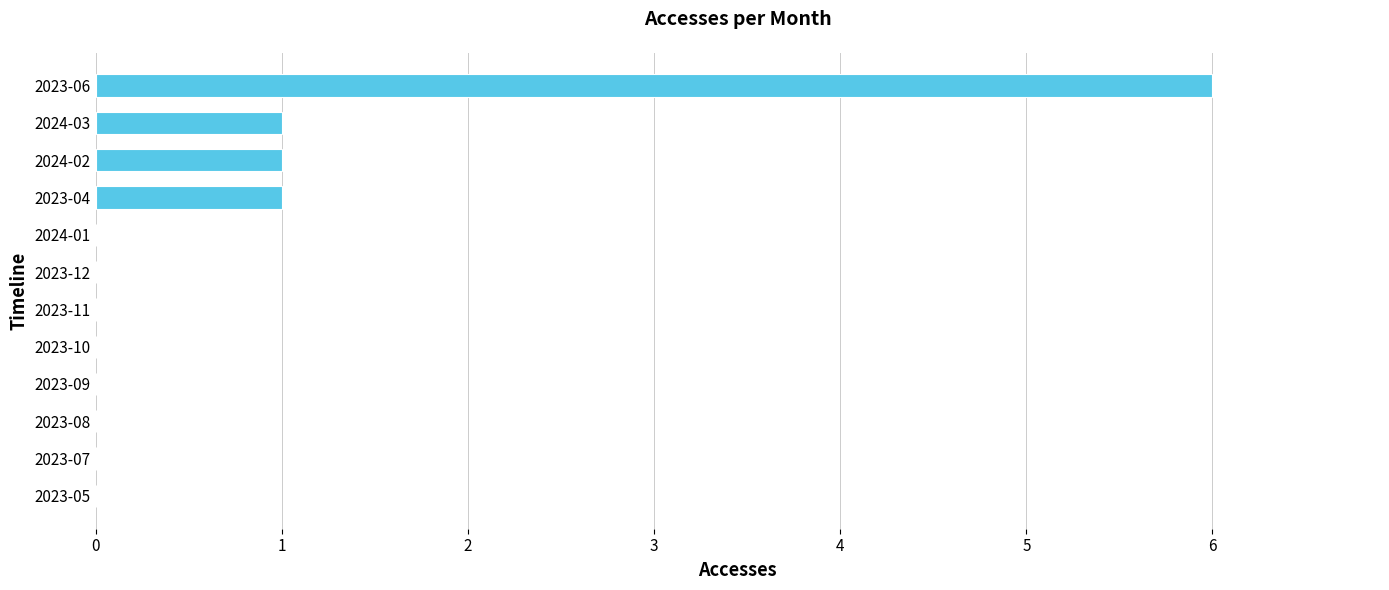

What is the greatest value displayed?

6